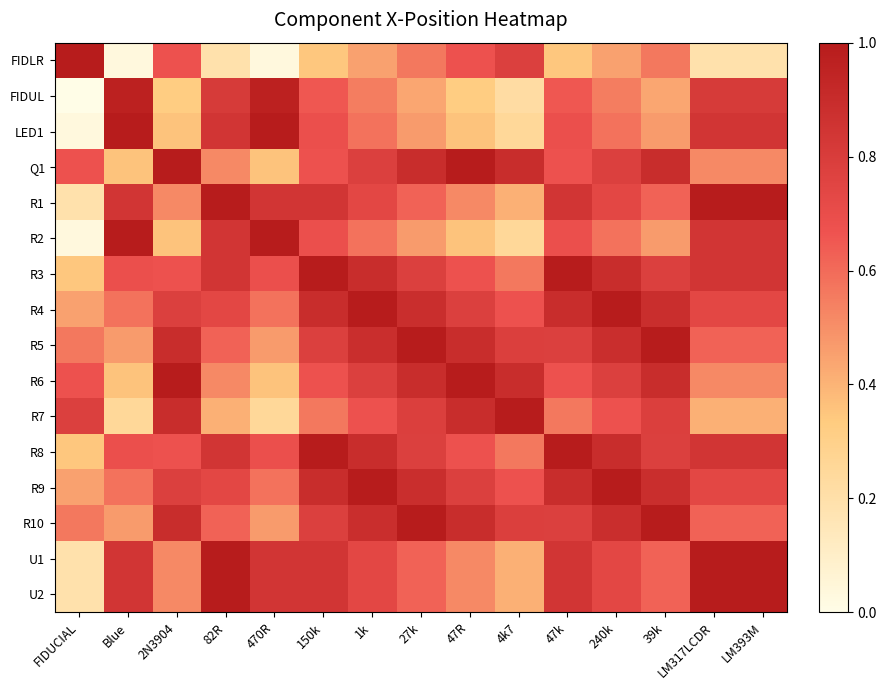

Reading left to right, extract all data points from this chart.

FIDLR: FIDUCIAL=1.0	Blue=0.0	2N3904=0.7	82R=0.2	470R=0.0	150k=0.3	1k=0.5	27k=0.6	47R=0.7	4k7=0.8	47k=0.3	240k=0.5	39k=0.6	LM317LCDR=0.2	LM393M=0.2
FIDUL: FIDUCIAL=0.0	Blue=1.0	2N3904=0.3	82R=0.8	470R=1.0	150k=0.7	1k=0.5	27k=0.4	47R=0.3	4k7=0.2	47k=0.7	240k=0.5	39k=0.4	LM317LCDR=0.8	LM393M=0.8
LED1: FIDUCIAL=0.0	Blue=1.0	2N3904=0.4	82R=0.8	470R=1.0	150k=0.7	1k=0.6	27k=0.5	47R=0.4	4k7=0.3	47k=0.7	240k=0.6	39k=0.5	LM317LCDR=0.8	LM393M=0.8
Q1: FIDUCIAL=0.7	Blue=0.4	2N3904=1.0	82R=0.5	470R=0.4	150k=0.7	1k=0.8	27k=0.9	47R=1.0	4k7=0.9	47k=0.7	240k=0.8	39k=0.9	LM317LCDR=0.5	LM393M=0.5
R1: FIDUCIAL=0.2	Blue=0.8	2N3904=0.5	82R=1.0	470R=0.8	150k=0.8	1k=0.7	27k=0.6	47R=0.5	4k7=0.4	47k=0.8	240k=0.7	39k=0.6	LM317LCDR=1.0	LM393M=1.0
R2: FIDUCIAL=0.0	Blue=1.0	2N3904=0.4	82R=0.8	470R=1.0	150k=0.7	1k=0.6	27k=0.5	47R=0.4	4k7=0.3	47k=0.7	240k=0.6	39k=0.5	LM317LCDR=0.8	LM393M=0.8
R3: FIDUCIAL=0.3	Blue=0.7	2N3904=0.7	82R=0.8	470R=0.7	150k=1.0	1k=0.9	27k=0.8	47R=0.7	4k7=0.6	47k=1.0	240k=0.9	39k=0.8	LM317LCDR=0.8	LM393M=0.8
R4: FIDUCIAL=0.5	Blue=0.6	2N3904=0.8	82R=0.7	470R=0.6	150k=0.9	1k=1.0	27k=0.9	47R=0.8	4k7=0.7	47k=0.9	240k=1.0	39k=0.9	LM317LCDR=0.7	LM393M=0.7
R5: FIDUCIAL=0.6	Blue=0.5	2N3904=0.9	82R=0.6	470R=0.5	150k=0.8	1k=0.9	27k=1.0	47R=0.9	4k7=0.8	47k=0.8	240k=0.9	39k=1.0	LM317LCDR=0.6	LM393M=0.6
R6: FIDUCIAL=0.7	Blue=0.4	2N3904=1.0	82R=0.5	470R=0.4	150k=0.7	1k=0.8	27k=0.9	47R=1.0	4k7=0.9	47k=0.7	240k=0.8	39k=0.9	LM317LCDR=0.5	LM393M=0.5
R7: FIDUCIAL=0.8	Blue=0.3	2N3904=0.9	82R=0.4	470R=0.3	150k=0.6	1k=0.7	27k=0.8	47R=0.9	4k7=1.0	47k=0.6	240k=0.7	39k=0.8	LM317LCDR=0.4	LM393M=0.4
R8: FIDUCIAL=0.3	Blue=0.7	2N3904=0.7	82R=0.8	470R=0.7	150k=1.0	1k=0.9	27k=0.8	47R=0.7	4k7=0.6	47k=1.0	240k=0.9	39k=0.8	LM317LCDR=0.8	LM393M=0.8
R9: FIDUCIAL=0.5	Blue=0.6	2N3904=0.8	82R=0.7	470R=0.6	150k=0.9	1k=1.0	27k=0.9	47R=0.8	4k7=0.7	47k=0.9	240k=1.0	39k=0.9	LM317LCDR=0.7	LM393M=0.7
R10: FIDUCIAL=0.6	Blue=0.5	2N3904=0.9	82R=0.6	470R=0.5	150k=0.8	1k=0.9	27k=1.0	47R=0.9	4k7=0.8	47k=0.8	240k=0.9	39k=1.0	LM317LCDR=0.6	LM393M=0.6
U1: FIDUCIAL=0.2	Blue=0.8	2N3904=0.5	82R=1.0	470R=0.8	150k=0.8	1k=0.7	27k=0.6	47R=0.5	4k7=0.4	47k=0.8	240k=0.7	39k=0.6	LM317LCDR=1.0	LM393M=1.0
U2: FIDUCIAL=0.2	Blue=0.8	2N3904=0.5	82R=1.0	470R=0.8	150k=0.8	1k=0.7	27k=0.6	47R=0.5	4k7=0.4	47k=0.8	240k=0.7	39k=0.6	LM317LCDR=1.0	LM393M=1.0